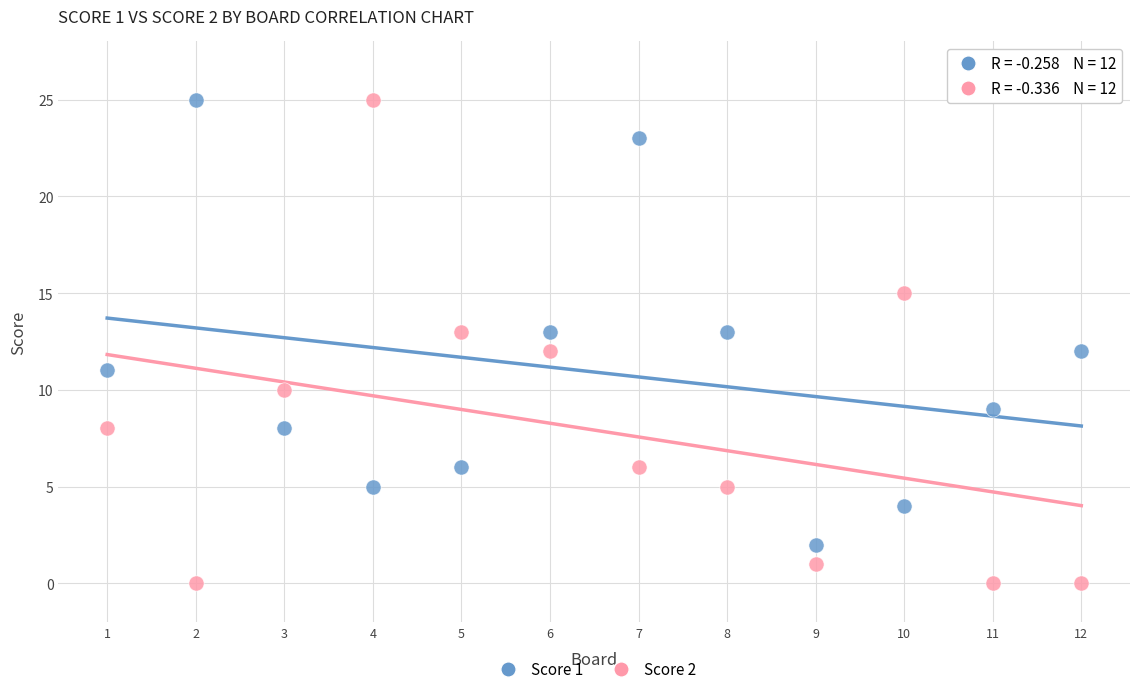

Which series contains the lowest Y value?

Score 2